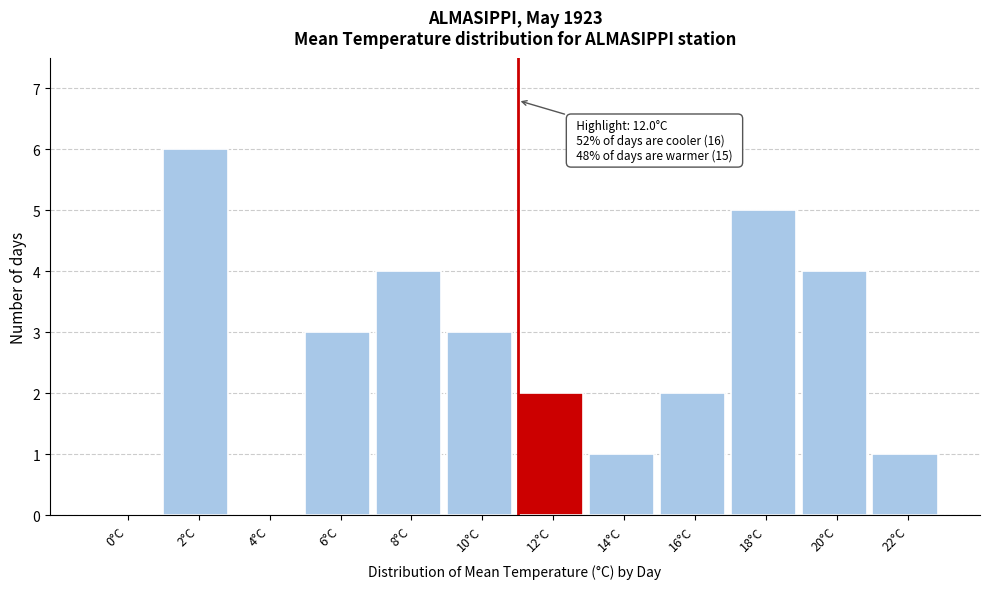

Reading left to right, list all the values displayed in this chart.

0°C=0	2°C=6	4°C=0	6°C=3	8°C=4	10°C=3	12°C=2	14°C=1	16°C=2	18°C=5	20°C=4	22°C=1